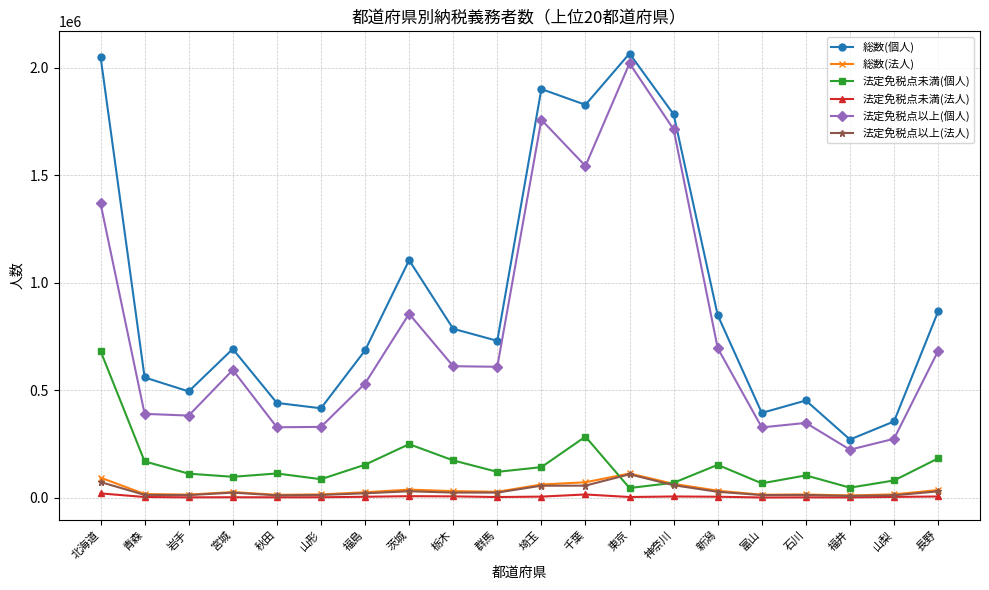

True or false: 法定免税点以上(法人) has more than 1 points higher than both neighbors.

True